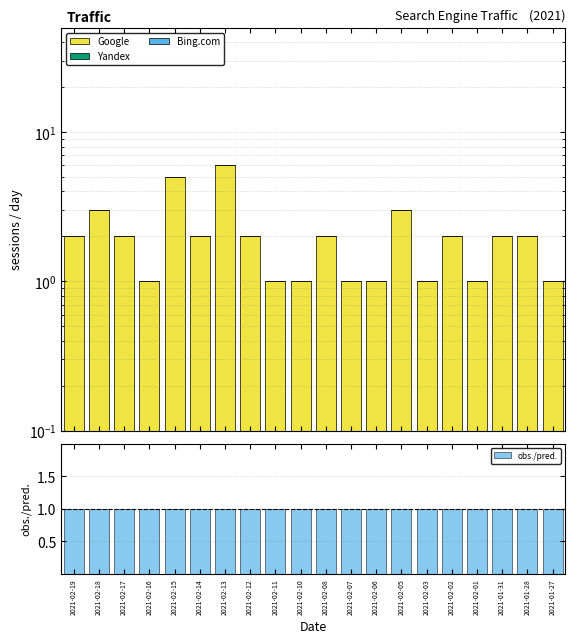

What are all the series names shown in the legend?

Google, Yandex, Bing.com, obs./pred.